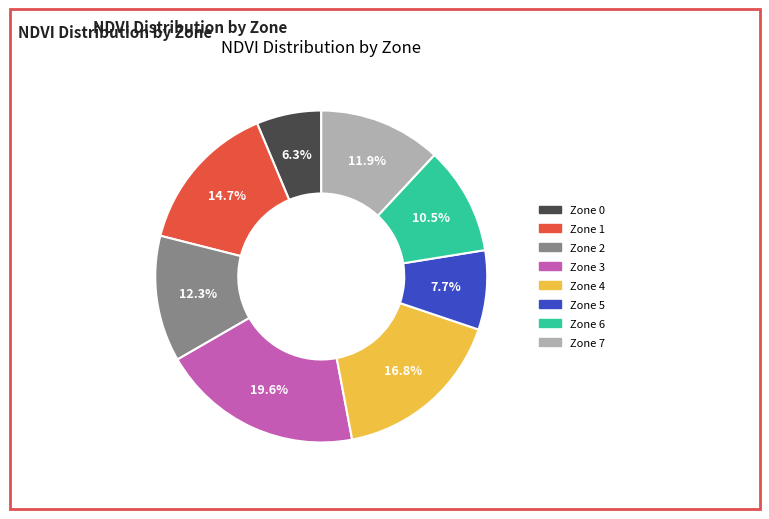

Which slice is the smallest?

Zone 0